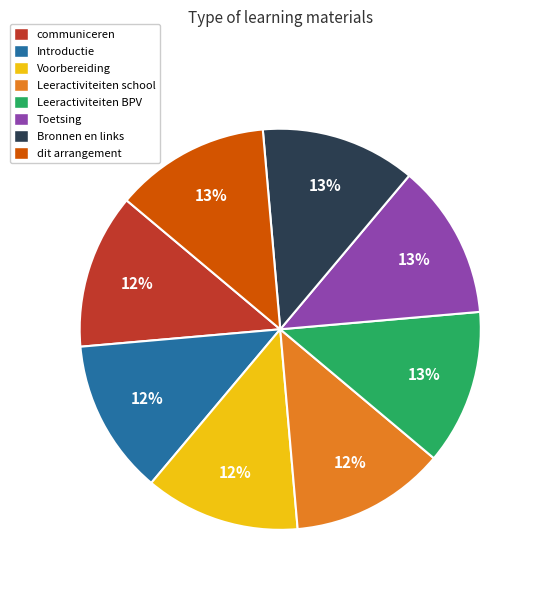

Does Bronnen en links represent more than half of the total?

No